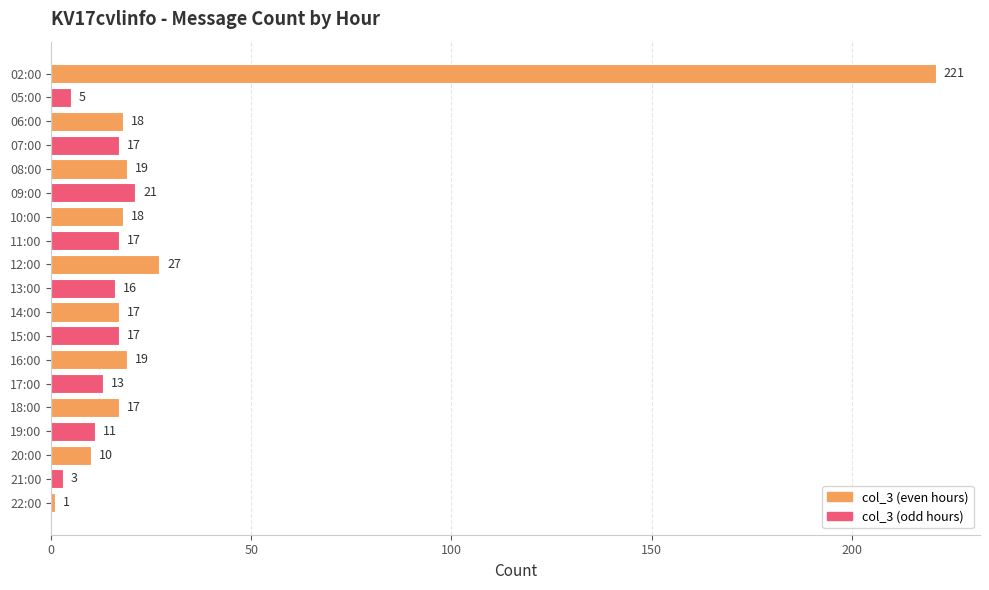

Reading top to bottom, extract all data points from this chart.

02:00=221	05:00=5	06:00=18	07:00=17	08:00=19	09:00=21	10:00=18	11:00=17	12:00=27	13:00=16	14:00=17	15:00=17	16:00=19	17:00=13	18:00=17	19:00=11	20:00=10	21:00=3	22:00=1